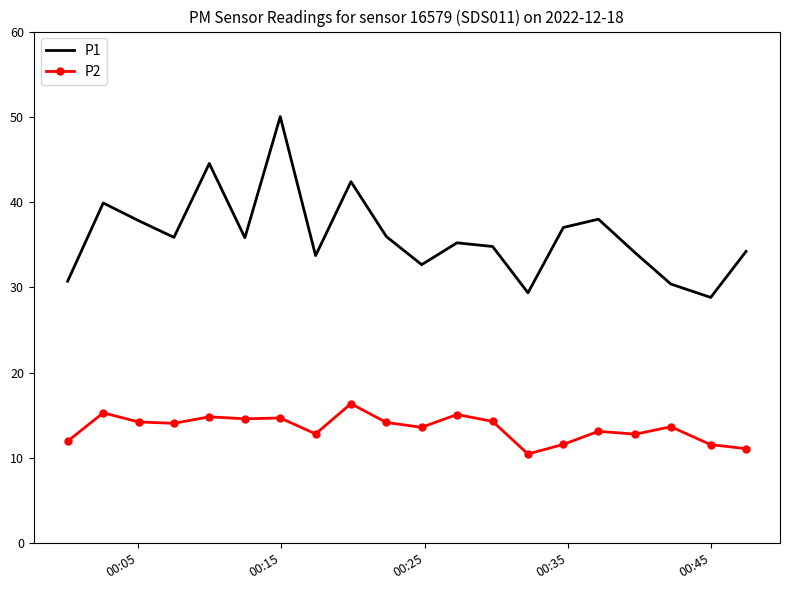

Which series has the largest range (max minus min)?

P1